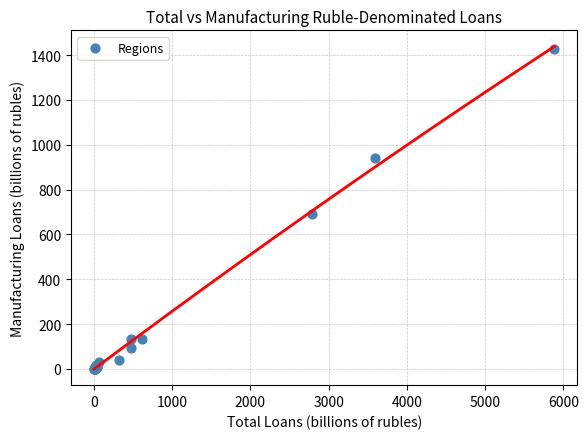

What Y value in the scatter plot is closest to 714?

689.7